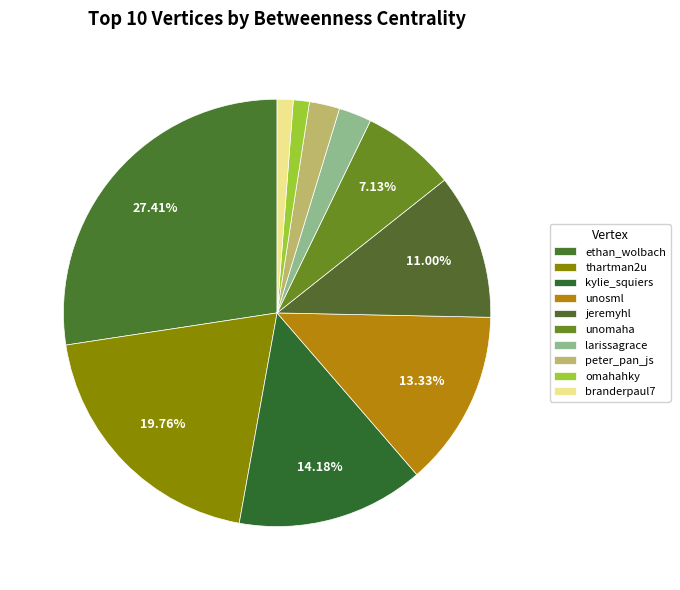

How many segments does this pie chart have?

10